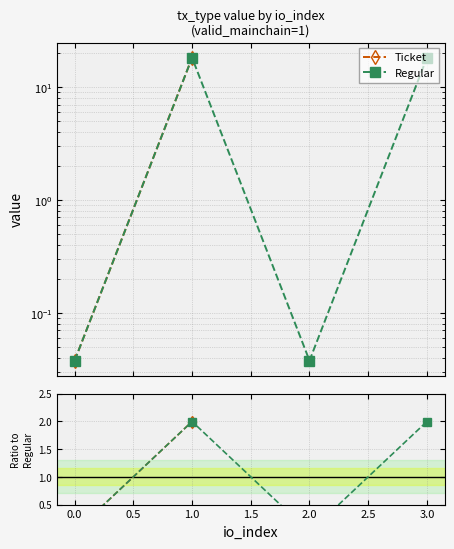

Which category has the highest value across all series?

1